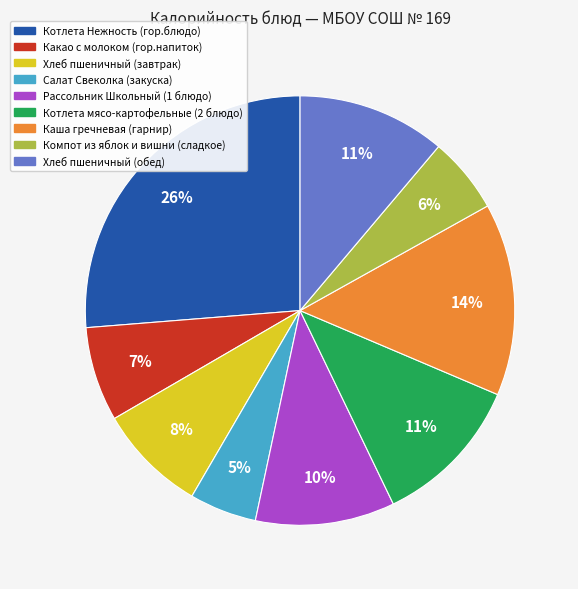

Does any single category account for the majority?

No